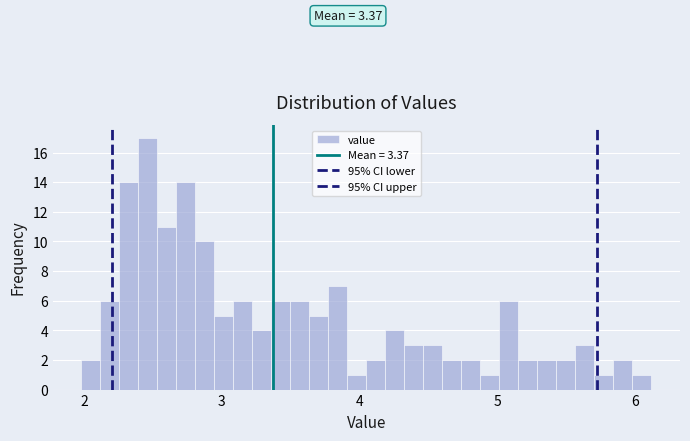

Read against the x-axis, roughly where is the centre of the tallest bar?

2.5